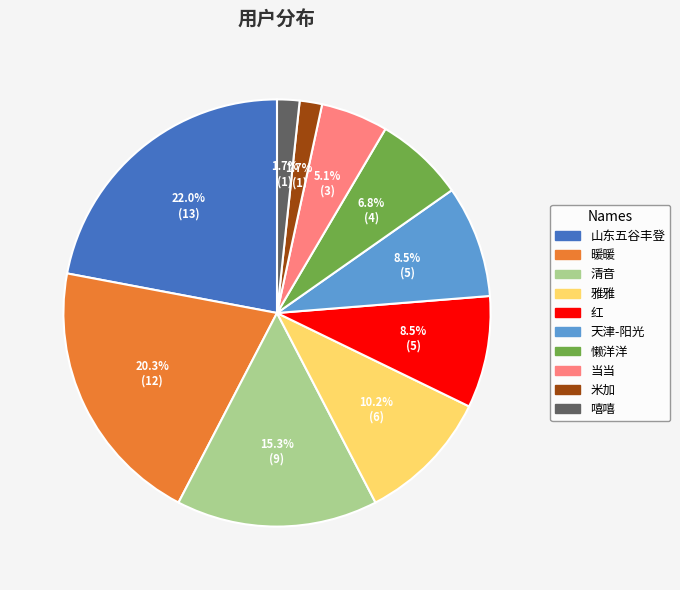

What portion of the pie excludes 天津-阳光?

91.5%